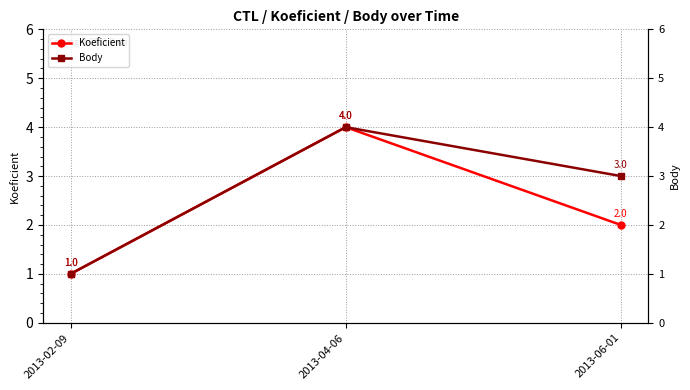

At which category is the sum across all series the highest?

2013-04-06